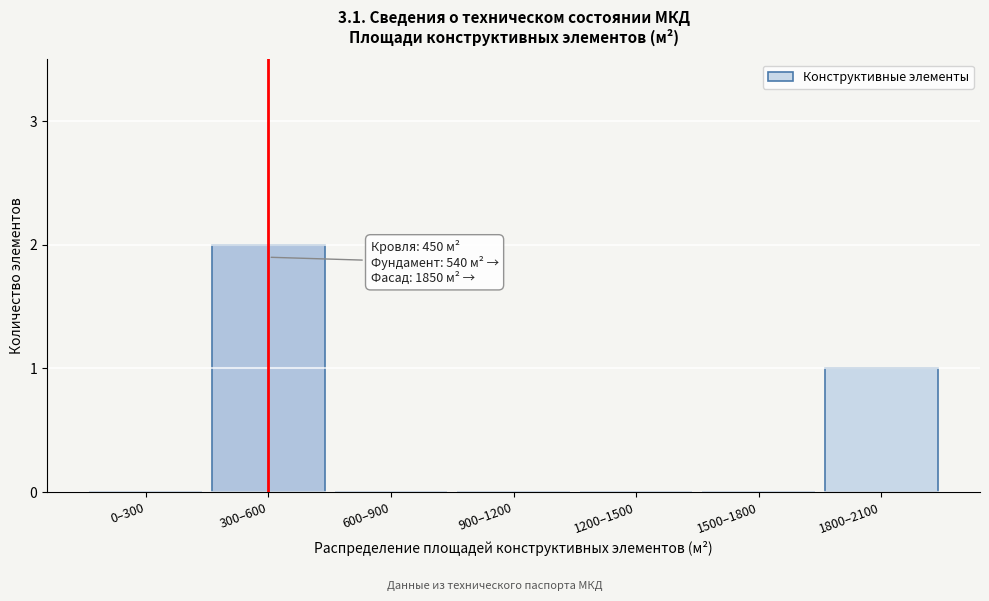

Reading right to left, list all the values displayed in this chart.

1800–2100=1	1500–1800=0	1200–1500=0	900–1200=0	600–900=0	300–600=2	0–300=0